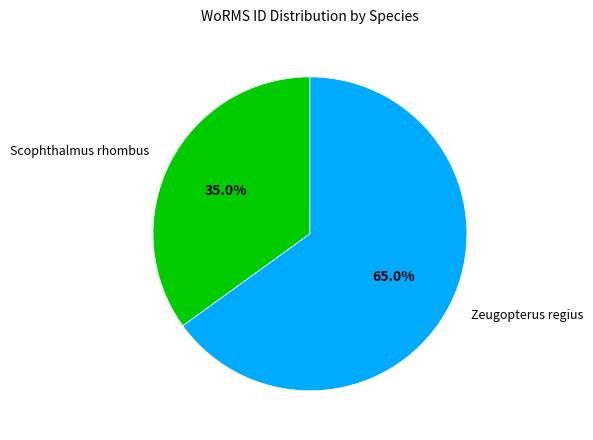

Rank the categories by value from highest to lowest.

Zeugopterus regius, Scophthalmus rhombus